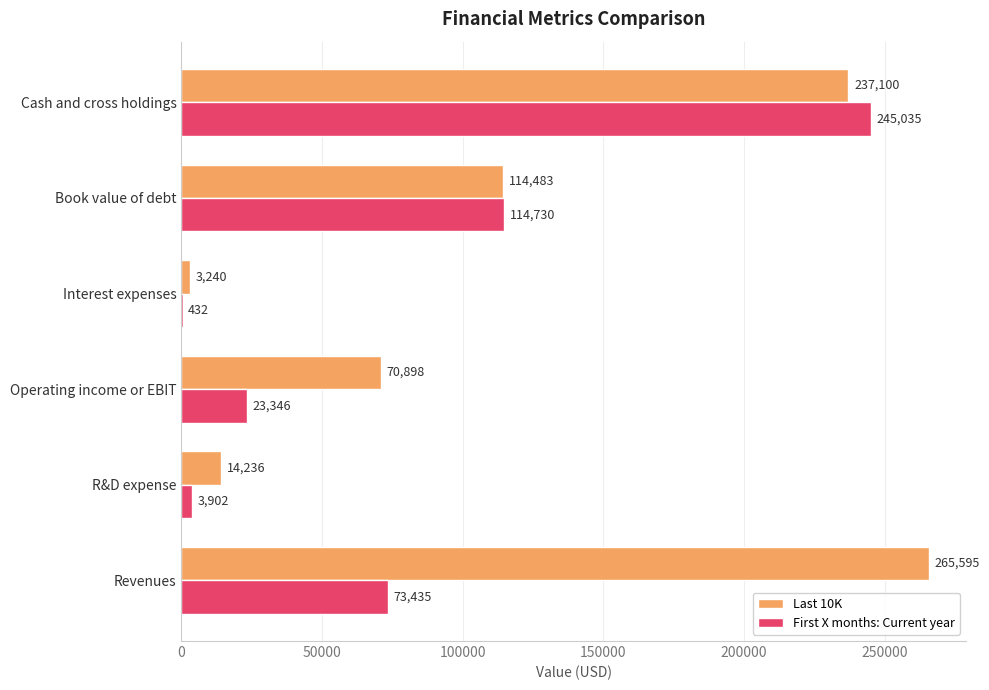

What is the sum of all Last 10K values?

705552